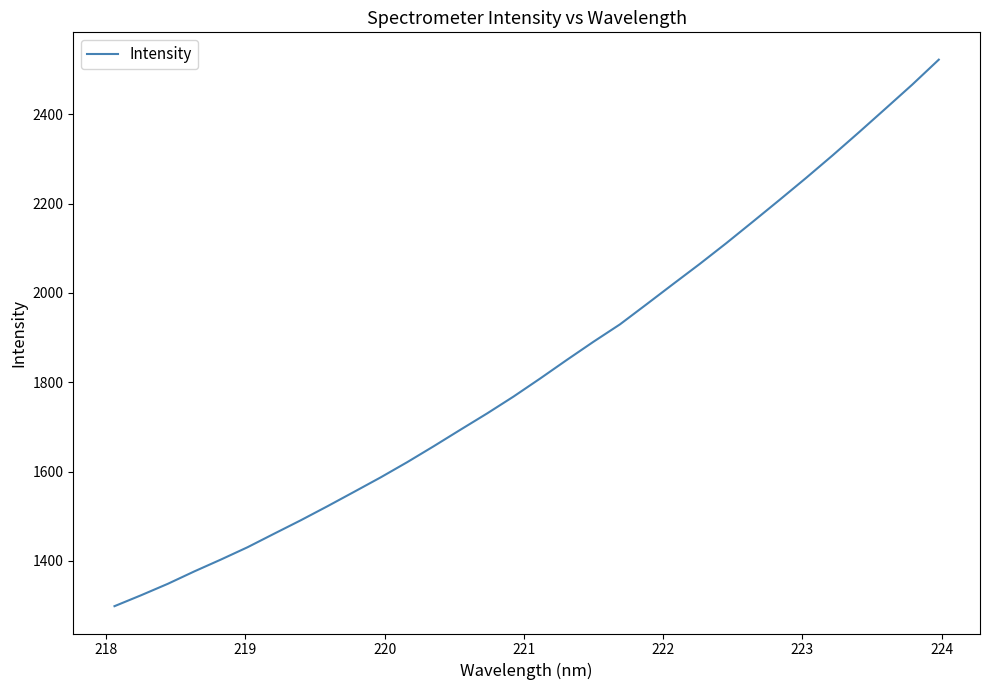

What is the difference between the maximum and minimum values?

1224.6